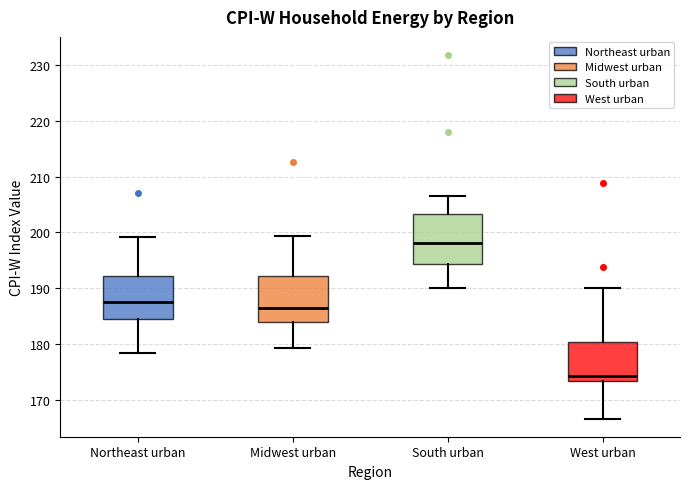

Reading left to right, read every box against the y-axis: the position of its median line, the range the box covers, and the ends of its whiskers. The values are not printed on the chart, so give them approximately, as read against the axis.

Northeast urban: median 188, box 184 to 192, whiskers 178 to 199
Midwest urban: median 187, box 184 to 192, whiskers 179 to 199
South urban: median 198, box 194 to 203, whiskers 190 to 207
West urban: median 174, box 173 to 180, whiskers 167 to 190